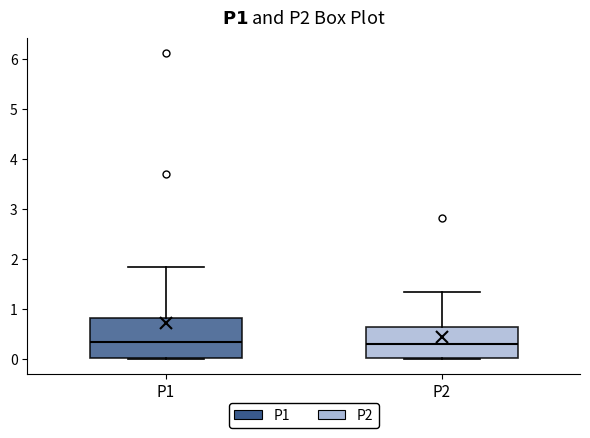

Which box is the tallest, from its lower edge to its upper edge?

P1